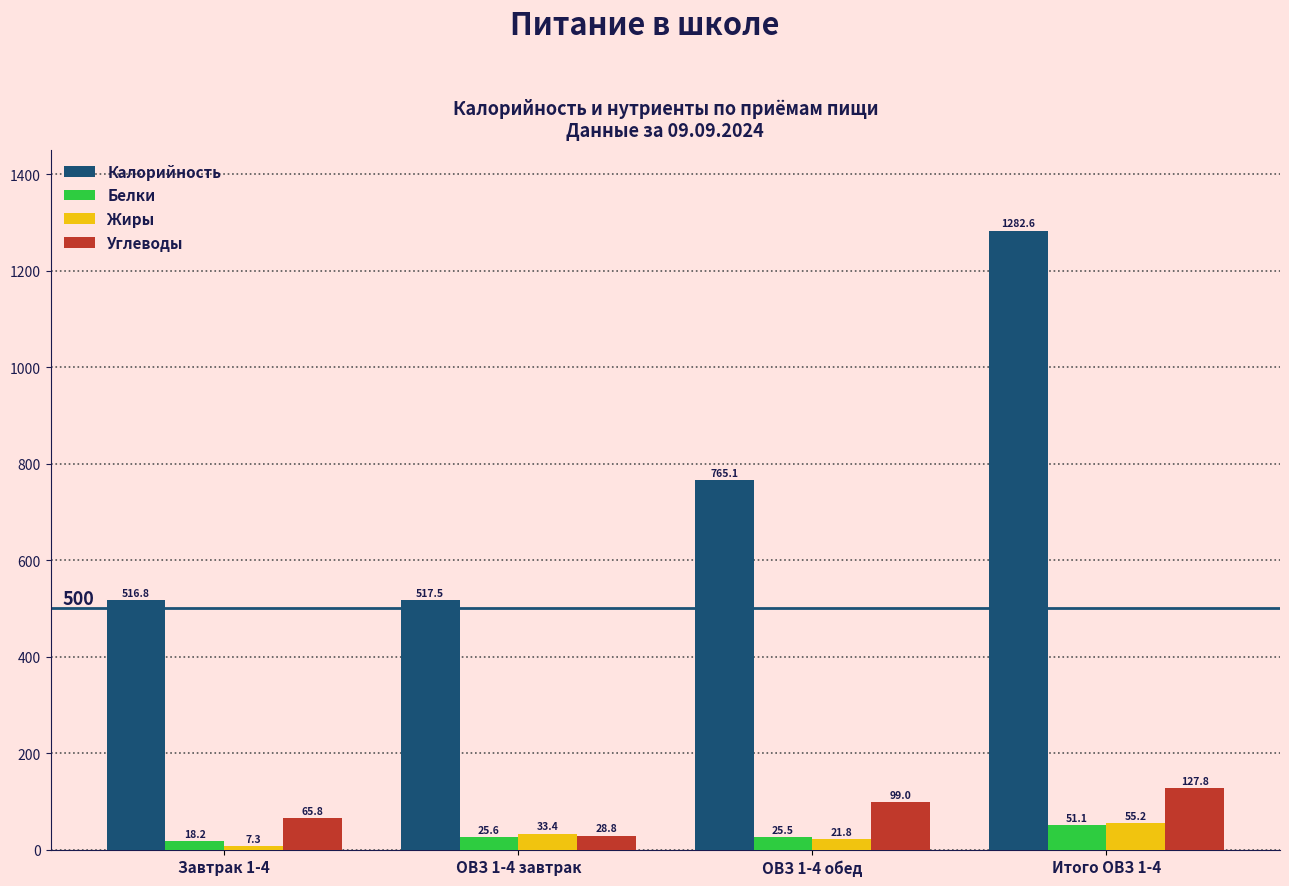

Which series has the largest total across all categories?

Калорийность